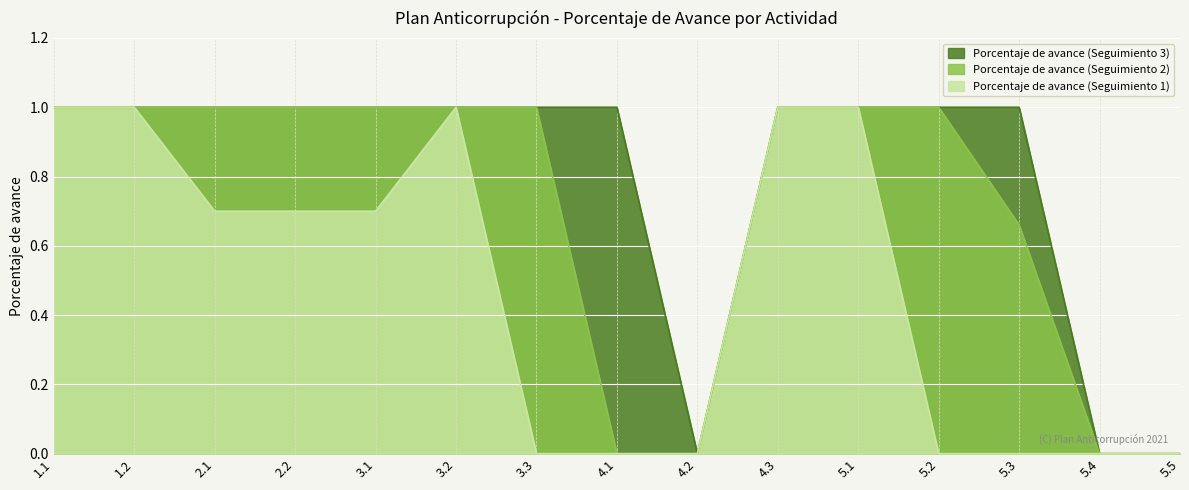

What is the total value across all series at 3.1?

2.7